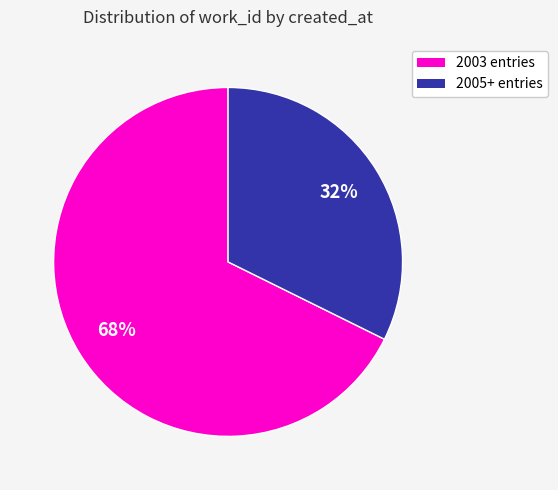

Is there a majority slice in this chart?

Yes